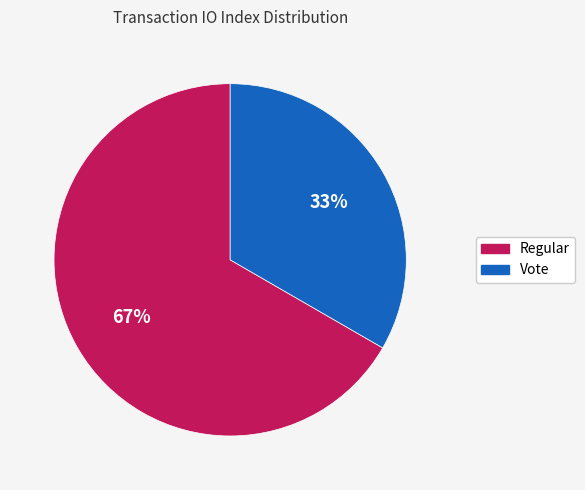

Count the number of slices in the pie.

2